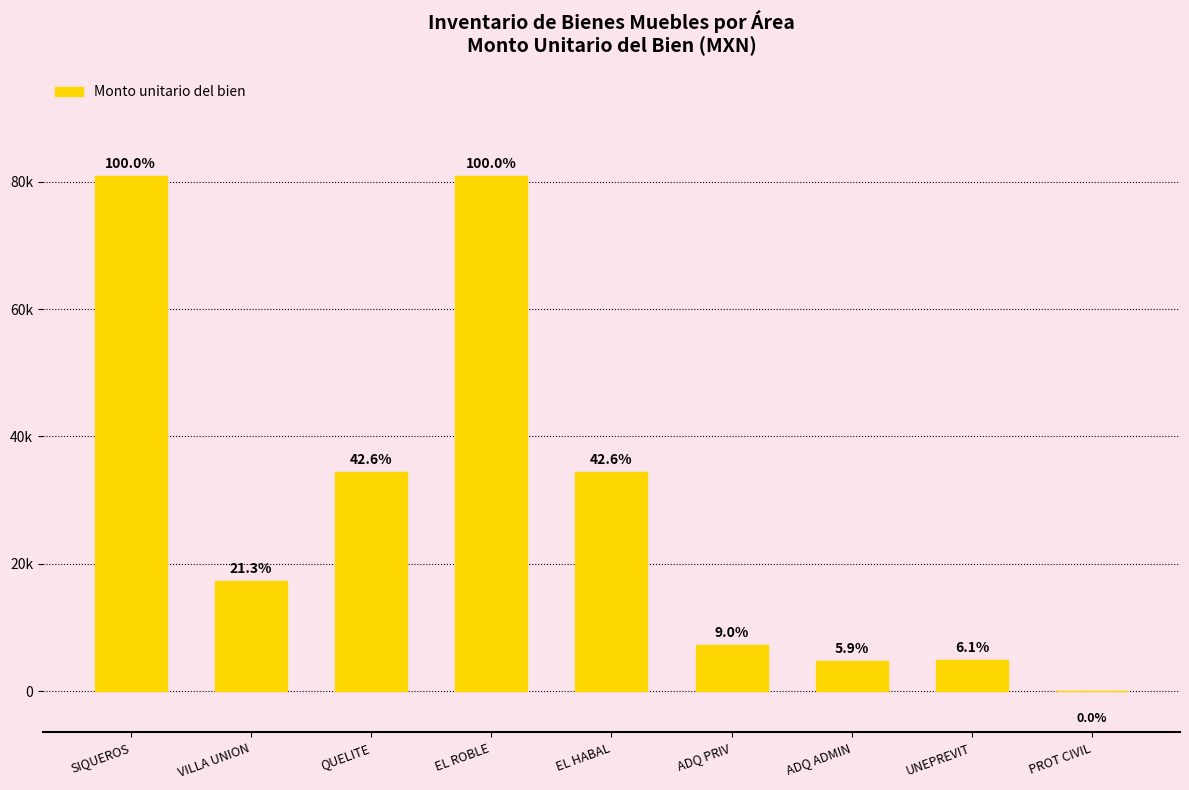

Which has a higher value, EL ROBLE or VILLA UNION?

EL ROBLE